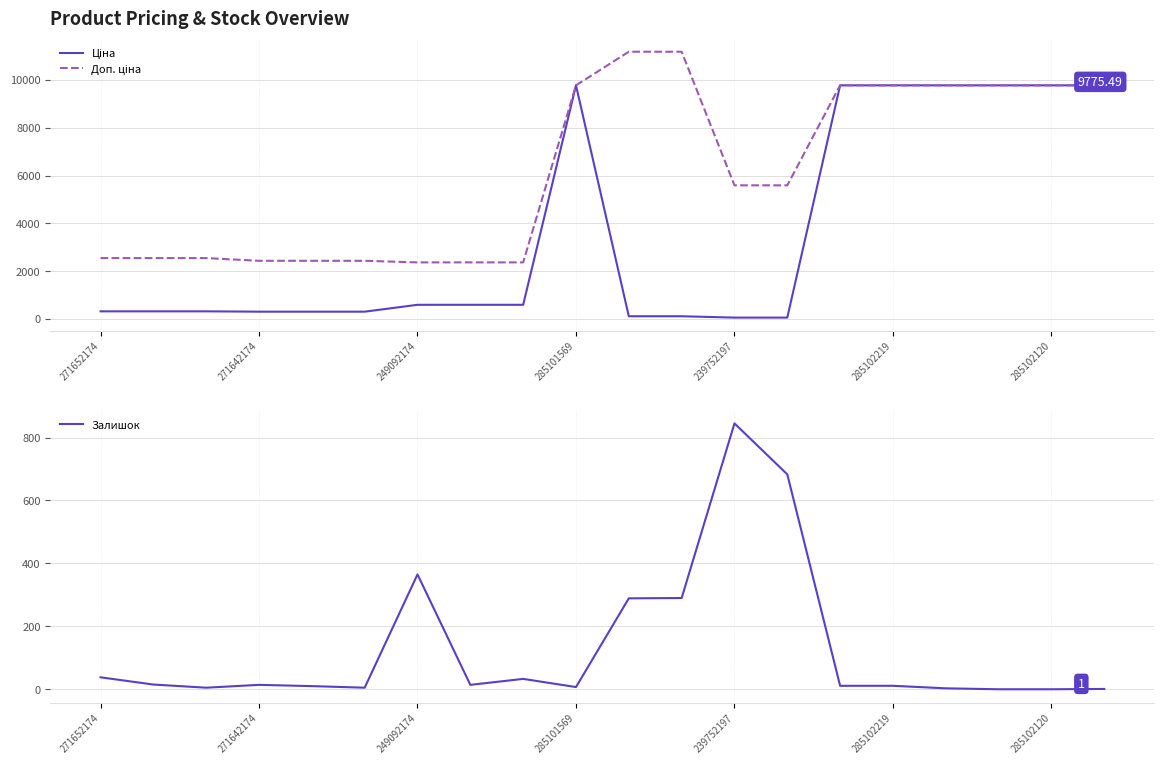

True or false: Ціна and Залишок intersect in this chart.

True